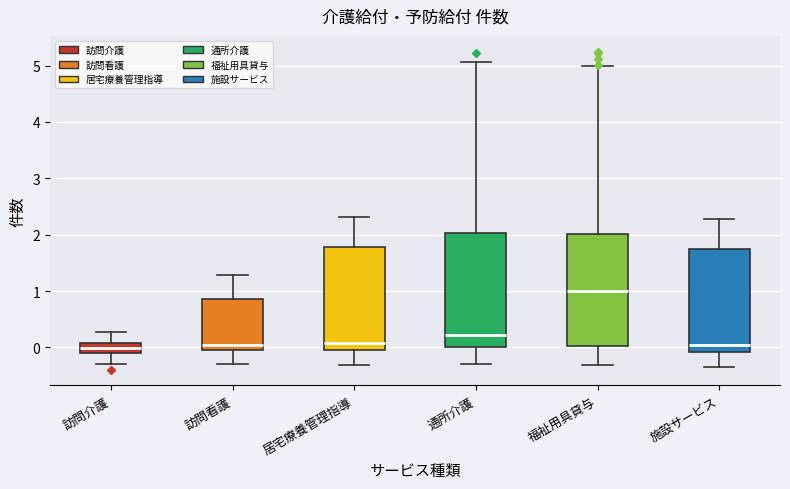

Reading left to right, read every box against the y-axis: the position of its median line, the range the box covers, and the ends of its whiskers. The values are not printed on the chart, so give them approximately, as read against the axis.

訪問介護: median 0.0, box -0.1 to 0.1, whiskers -0.3 to 0.3
訪問看護: median 0.0, box -0.1 to 0.9, whiskers -0.3 to 1.3
居宅療養管理指導: median 0.1, box 0.0 to 1.8, whiskers -0.3 to 2.3
通所介護: median 0.2, box 0.0 to 2.0, whiskers -0.3 to 5.1
福祉用具貸与: median 1.0, box 0.0 to 2.0, whiskers -0.3 to 5.0
施設サービス: median 0.0, box -0.1 to 1.8, whiskers -0.3 to 2.3